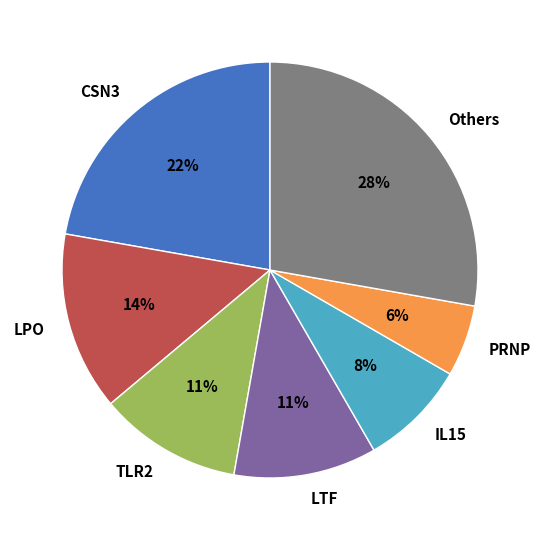

Is it true that PRNP is 6% of the pie?

True